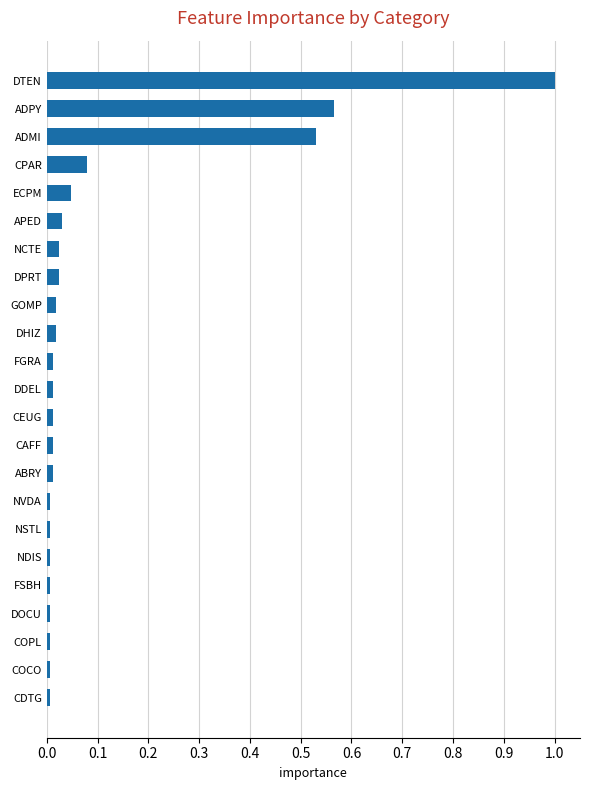

The chart shows a value of 0.0 at DHIZ. True or false?

True